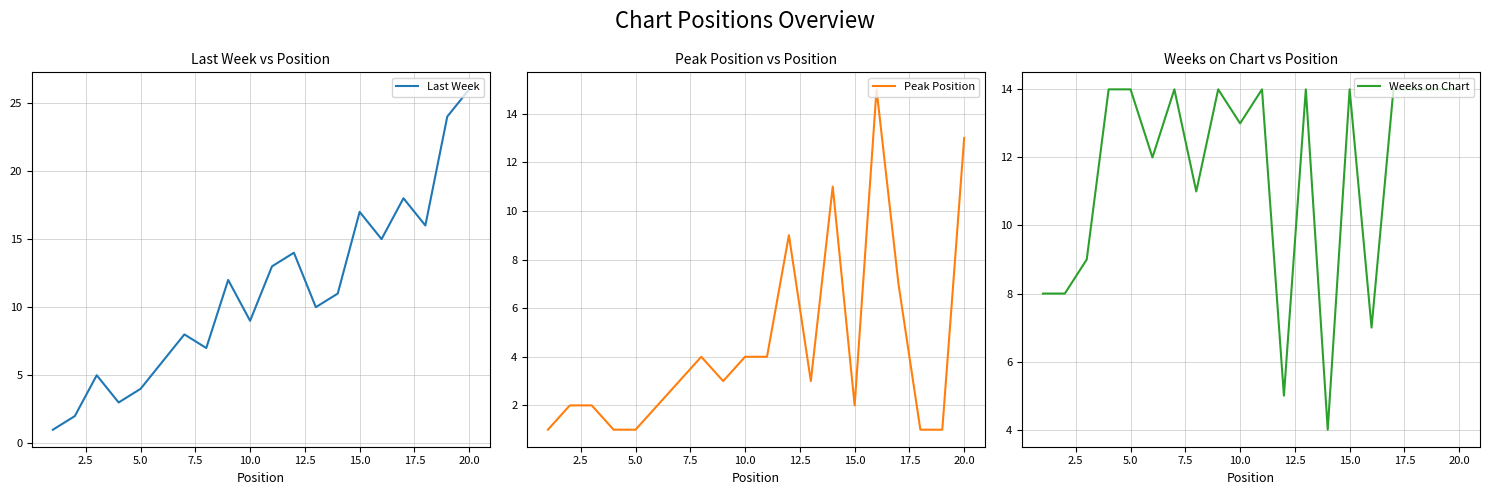

What is the difference between the maximum and minimum values in the Weeks on Chart series?

10